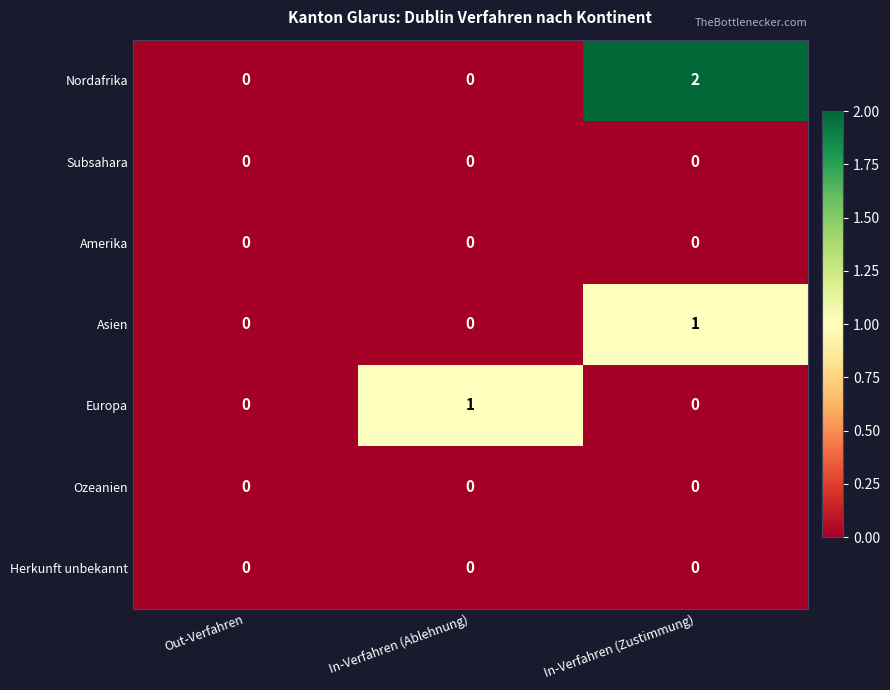

The value of Subsahara at In-Verfahren (Ablehnung) is 0. True or false?

True